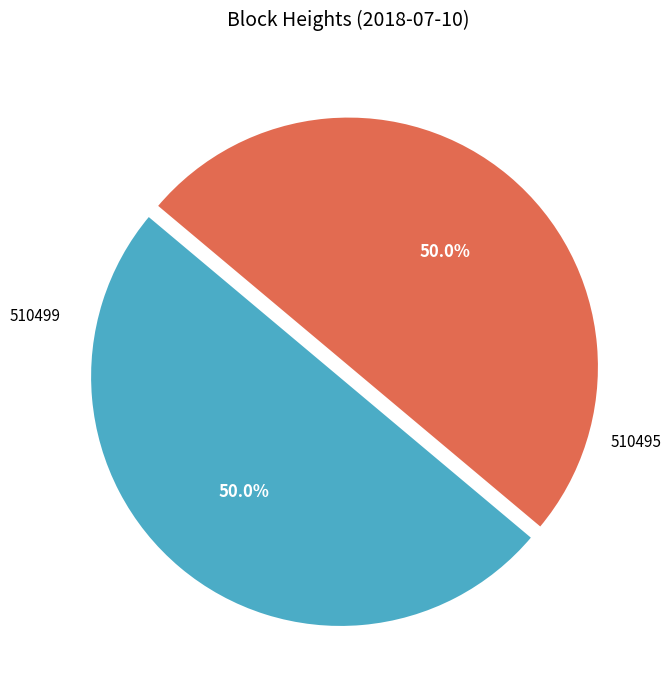

How much of the chart is everything except 510495?

50.0%